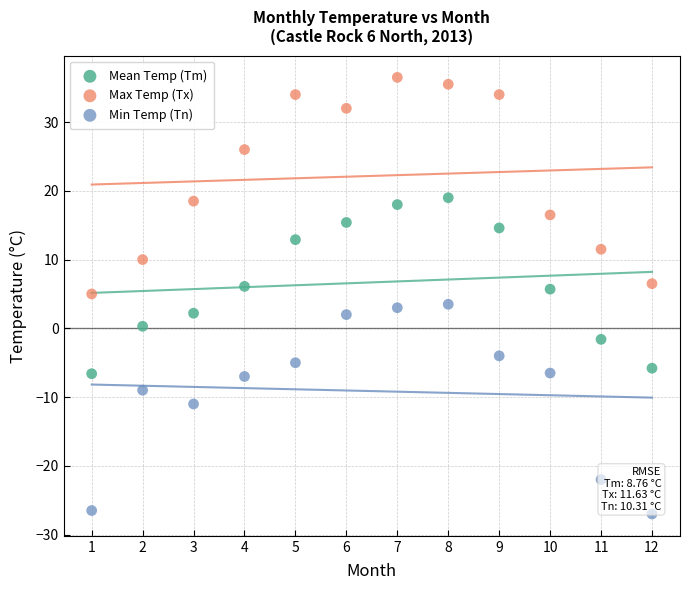

What is the X range (max minus min) for the scatter plot?

11.0